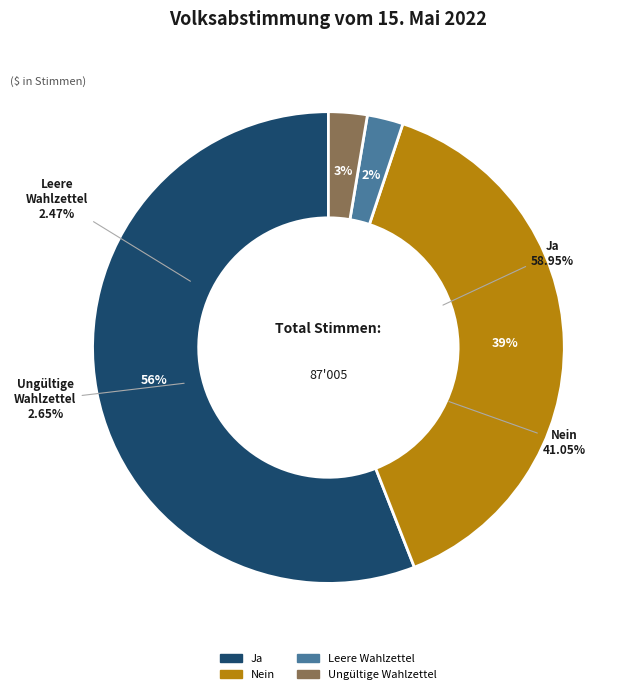

Count the number of slices in the pie.

4